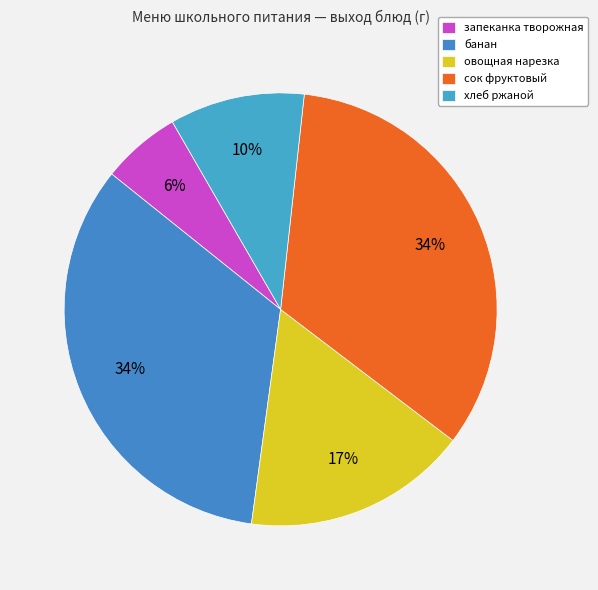

To the nearest percent, what is the difference between the largest and smallest slice percentages?

28%